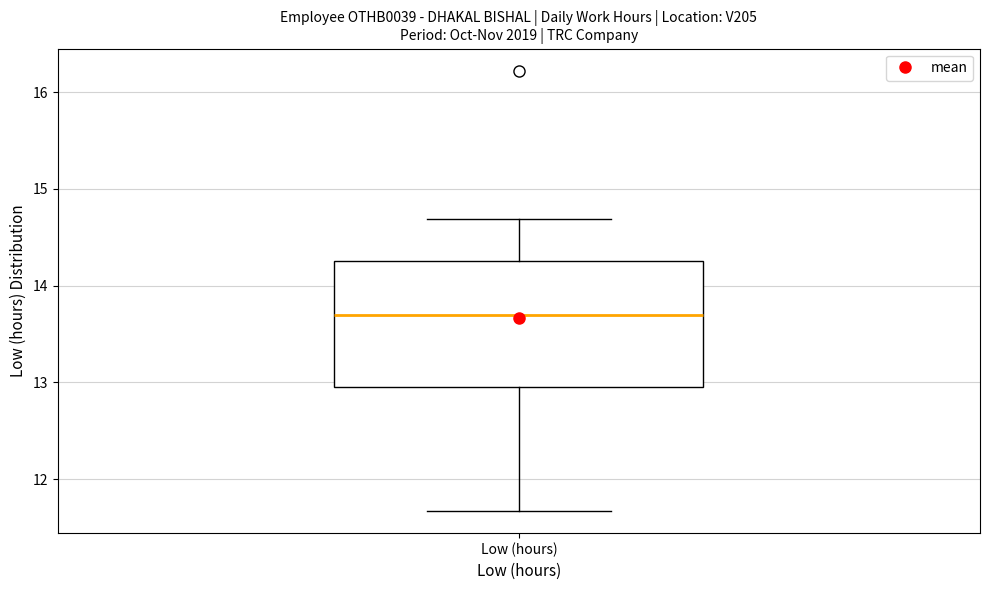

Read this box plot against the y-axis: the position of the median line, the range covered by the box, and the ends of both whiskers. The values are not printed on the chart, so give them approximately, as read against the axis.

median 13.7, box 13.0 to 14.3, whiskers 11.7 to 14.7